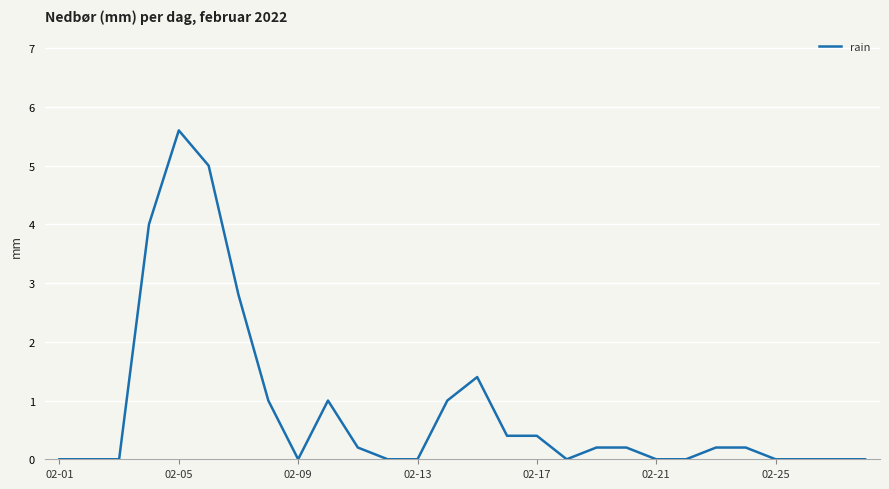

What is the difference between the maximum and second lowest values?

5.6